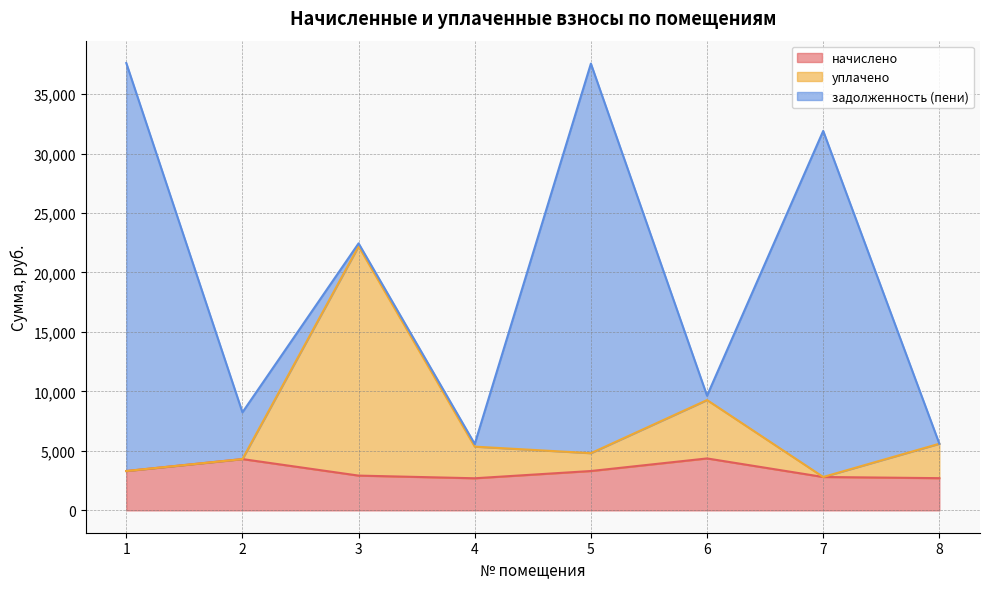

True or false: уплачено and начислено intersect in this chart.

False